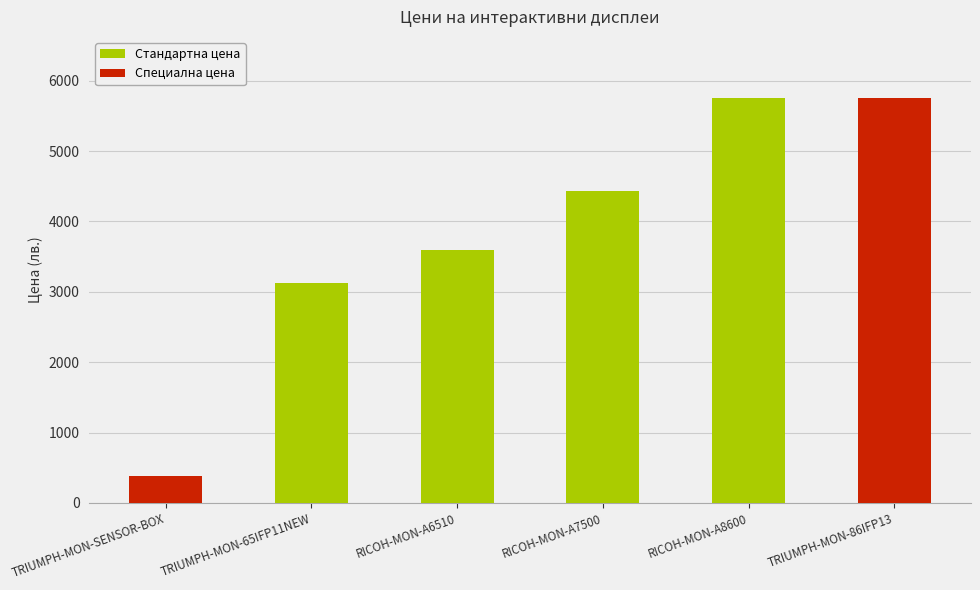

Reading left to right, list all the values displayed in this chart.

382.8	3118.8	3588.0	4440.0	5758.8	5758.8